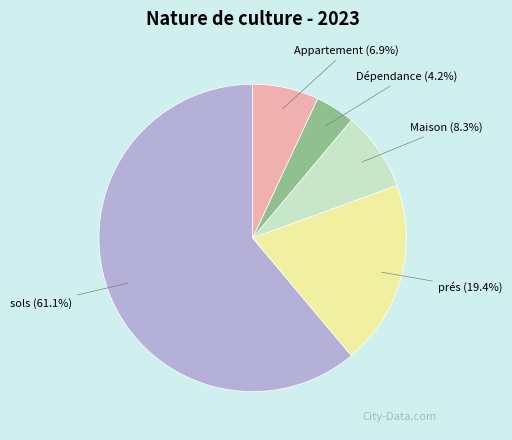

Do Appartement and Maison together represent more than half of the pie?

No